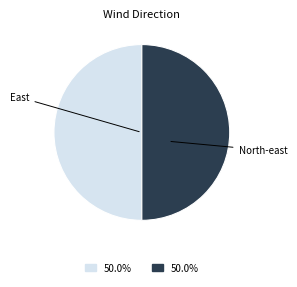

Is the sum of North-east and East greater than half?

Yes